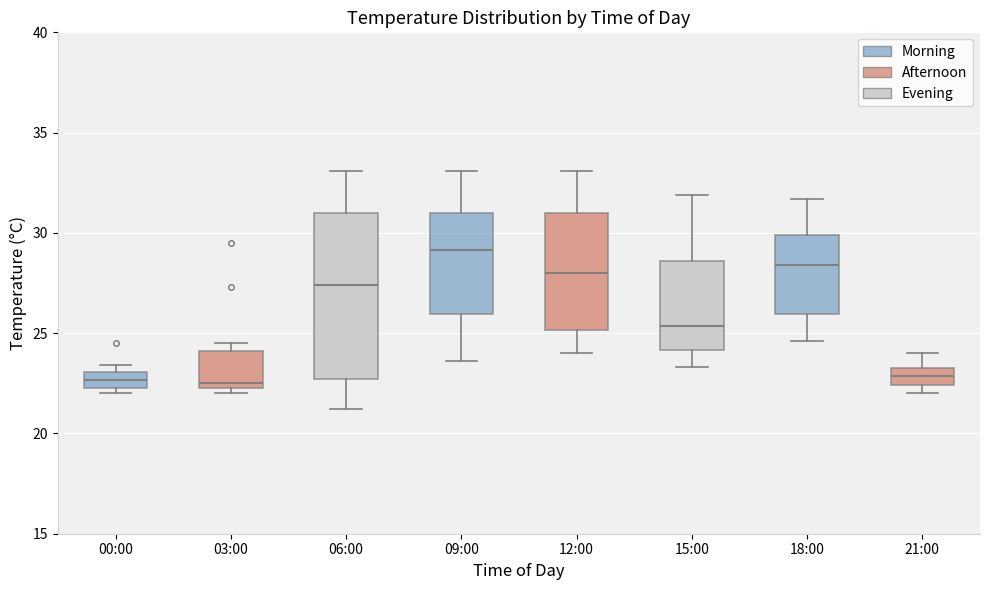

Where does the upper whisker of the box for 12:00 end on the y-axis? The values are not printed on the chart, so give them approximately, as read against the axis.

33.0